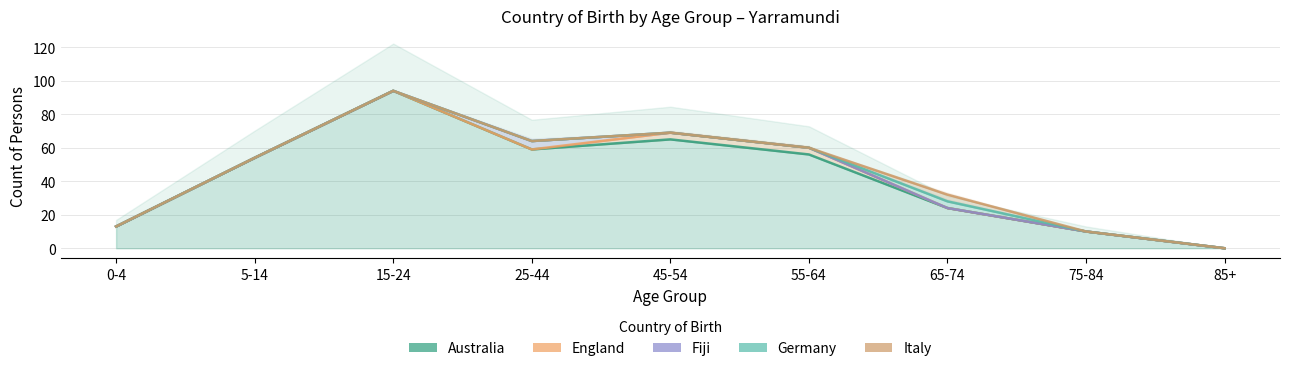

What is the spread (max minus min) of values at 55-64?

4